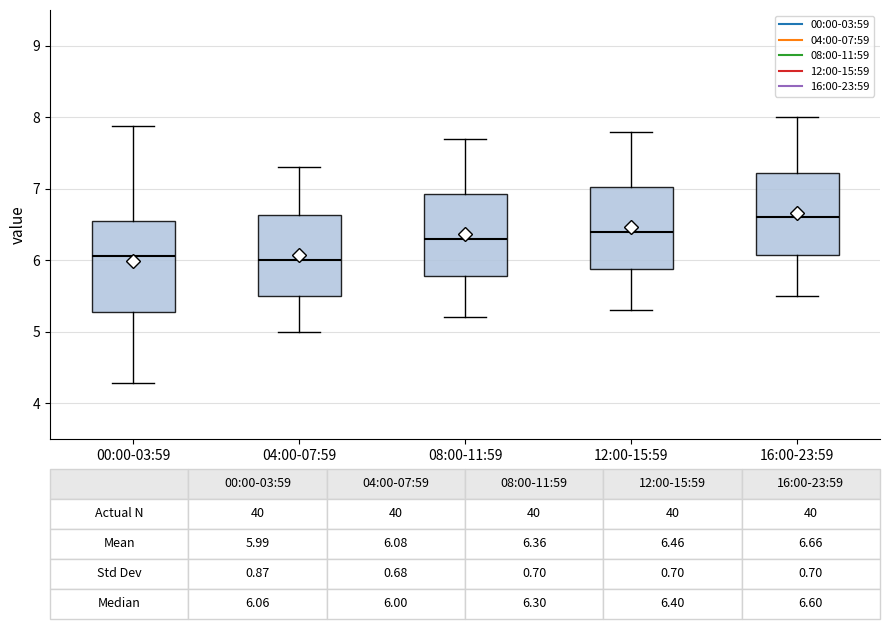

Which box is the tallest, from its lower edge to its upper edge?

00:00-03:59